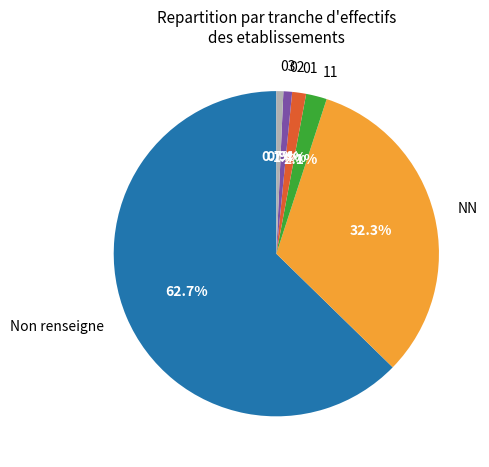

Does NN account for over 50% of the chart?

No